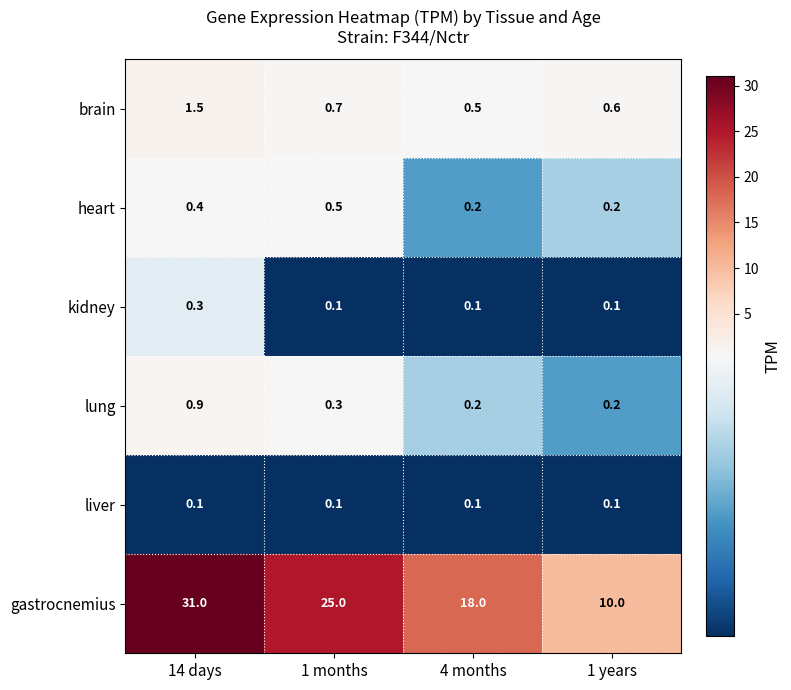

What is the total value across all series at 14 days?

34.2